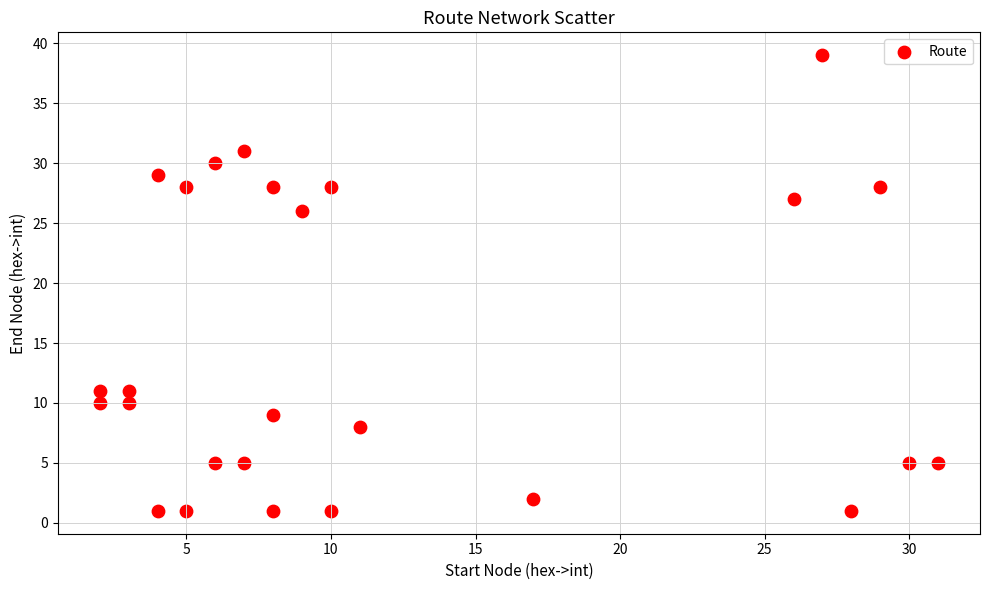

What Y value in the scatter plot is closest to 20?

26